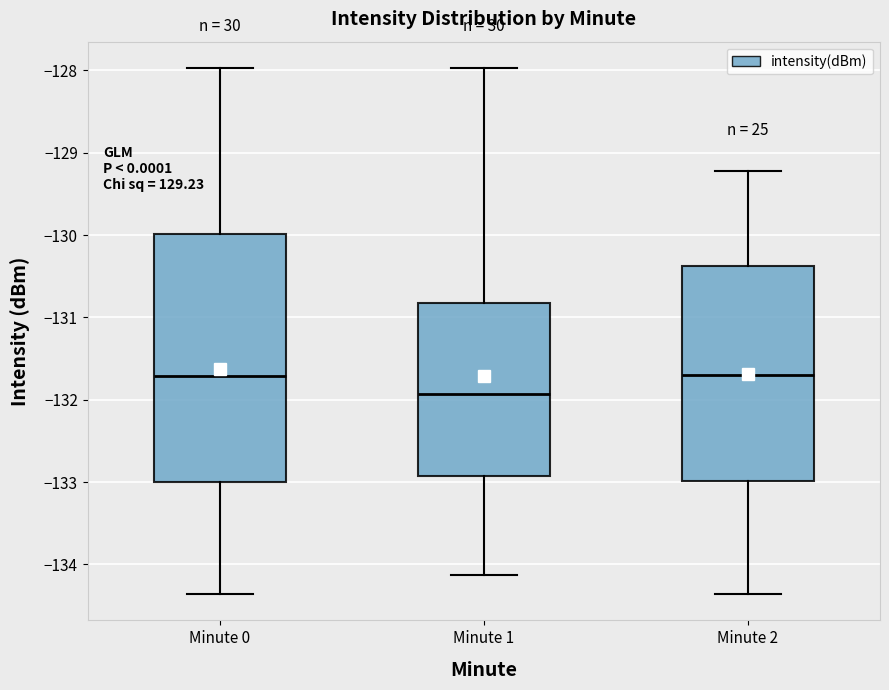

Reading left to right, read every box against the y-axis: the position of its median line, the range the box covers, and the ends of its whiskers. The values are not printed on the chart, so give them approximately, as read against the axis.

Minute 0: median -131.7, box -133.0 to -130.0, whiskers -134.4 to -128.0
Minute 1: median -131.9, box -132.9 to -130.8, whiskers -134.1 to -128.0
Minute 2: median -131.7, box -133.0 to -130.4, whiskers -134.4 to -129.2